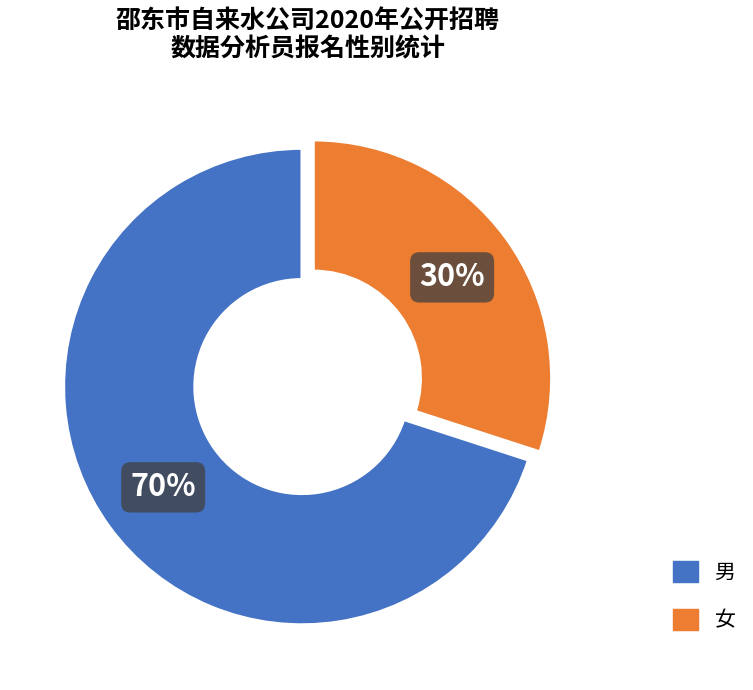

How many slices are in this pie chart?

2